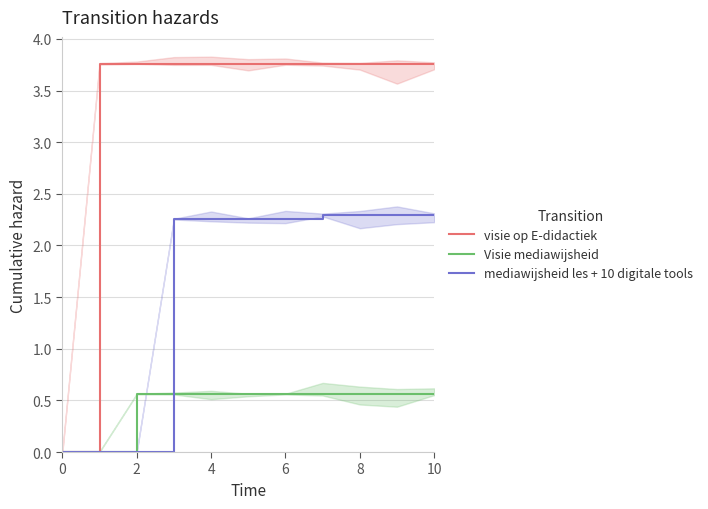

What is the sum of all mediawijsheid les + 10 digitale tools values?

18.2